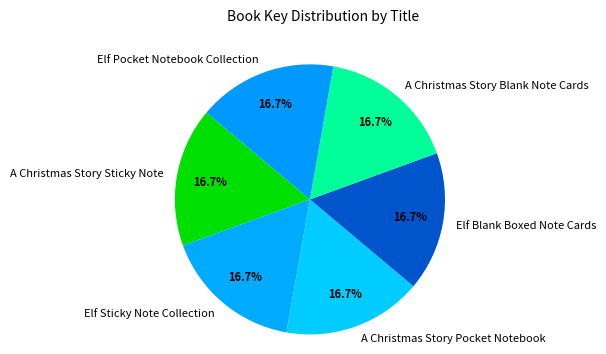

What is the ratio of the value at A Christmas Story Blank Note Cards to the value at Elf Blank Boxed Note Cards?

1.0